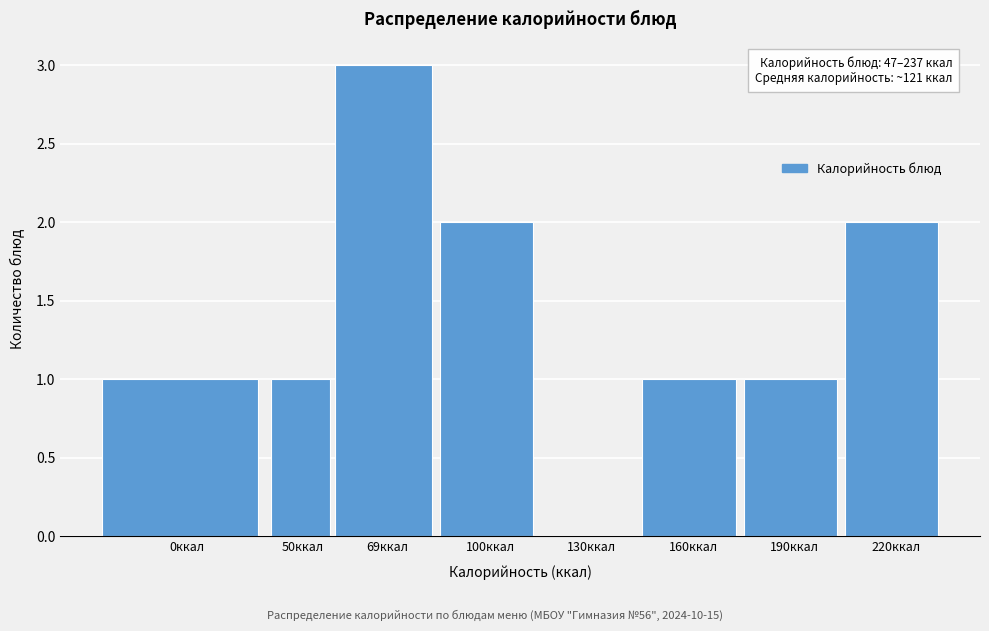

Reading left to right, transcribe all the data shown in this chart.

0ккал=1	50ккал=1	69ккал=3	100ккал=2	130ккал=0	160ккал=1	190ккал=1	220ккал=2